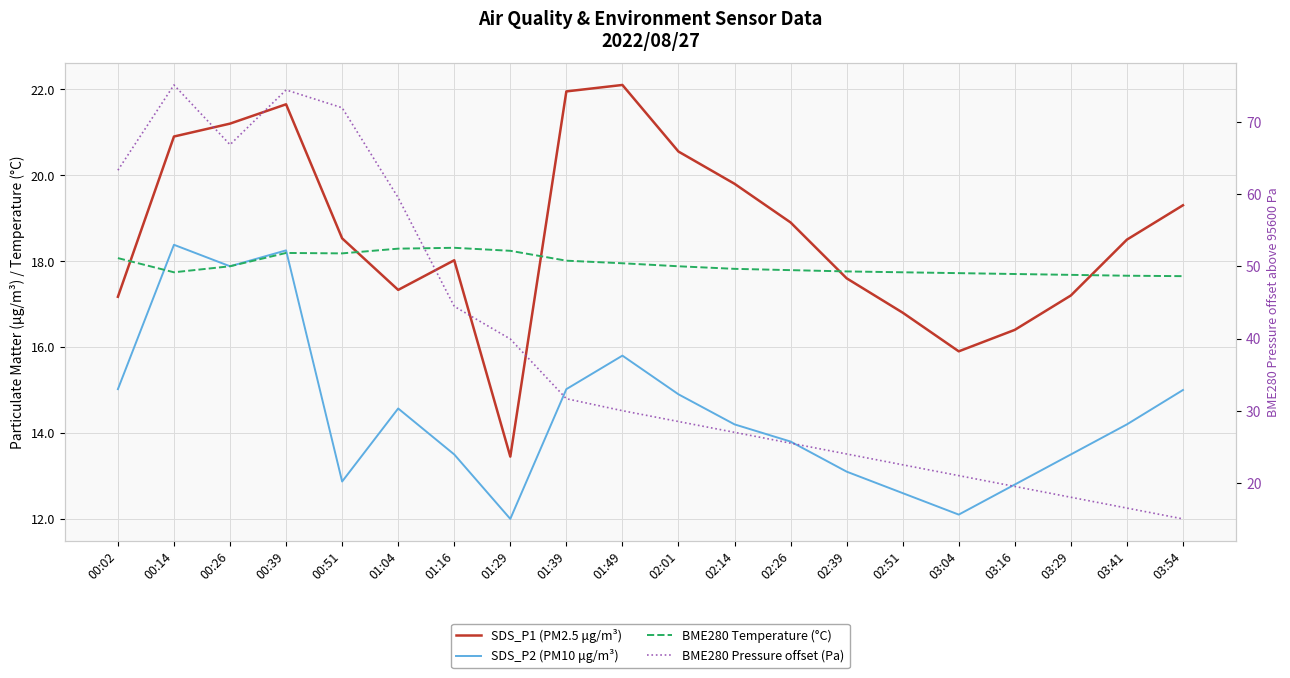

What is the sum of all BME280 Temperature (°C) values?

358.3